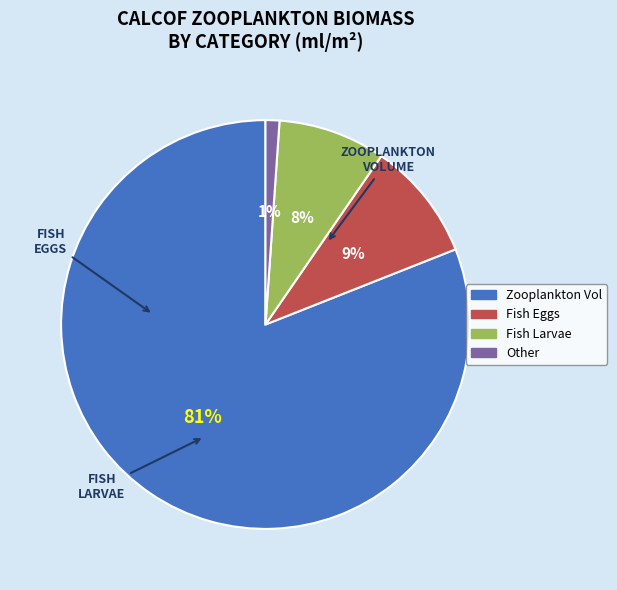

Between Zooplankton Vol and Fish Larvae, which is larger?

Zooplankton Vol